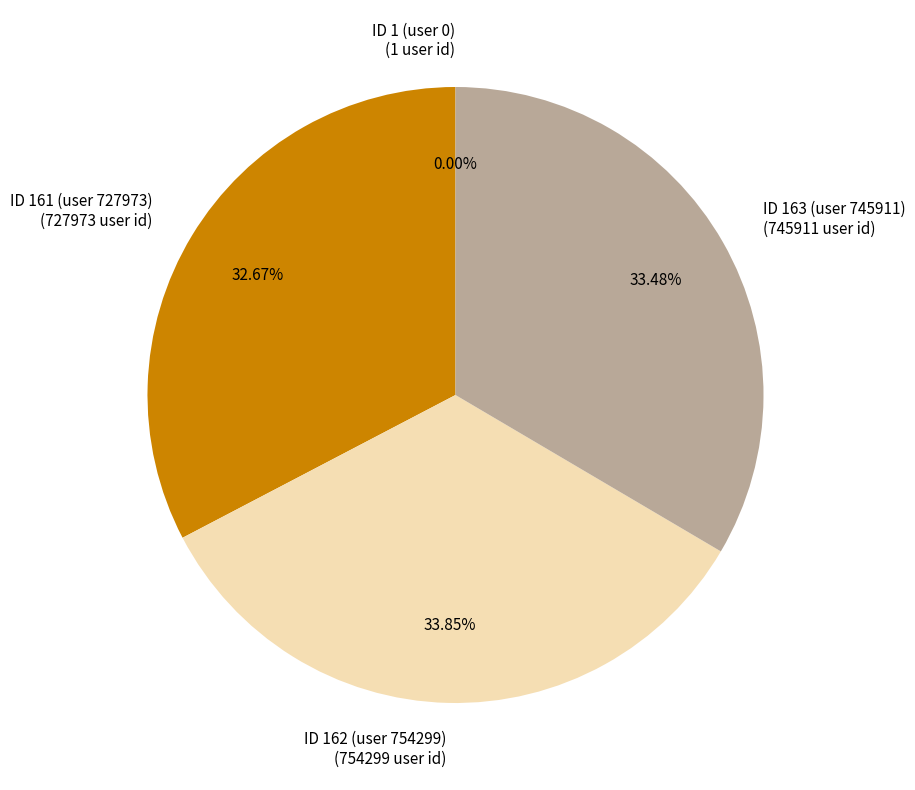

What is the ratio of the value at ID 162 (user 754299) to the value at ID 163 (user 745911)?

1.0